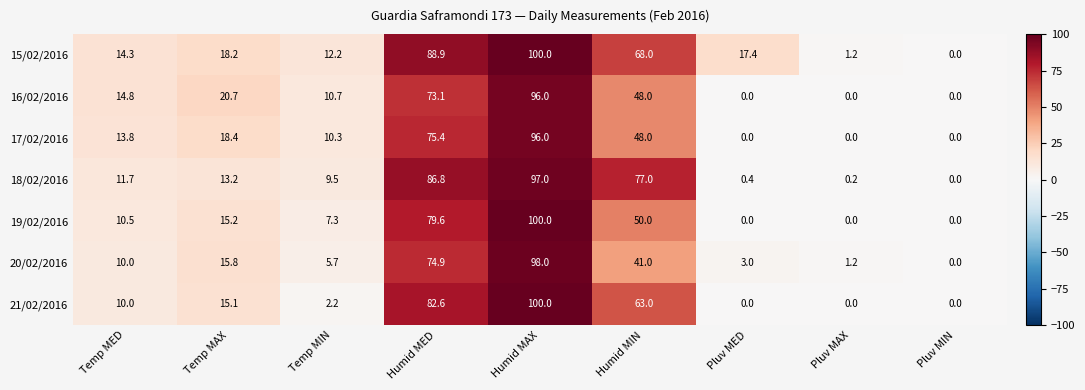

Which series changed the most between Humid MAX and Humid MIN?

20/02/2016